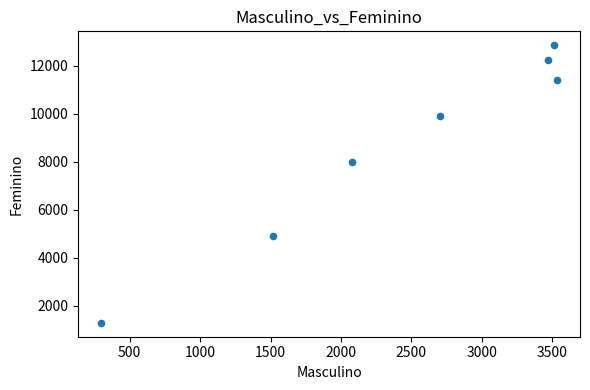

What Y value in the scatter plot is closest to 7072?

7985